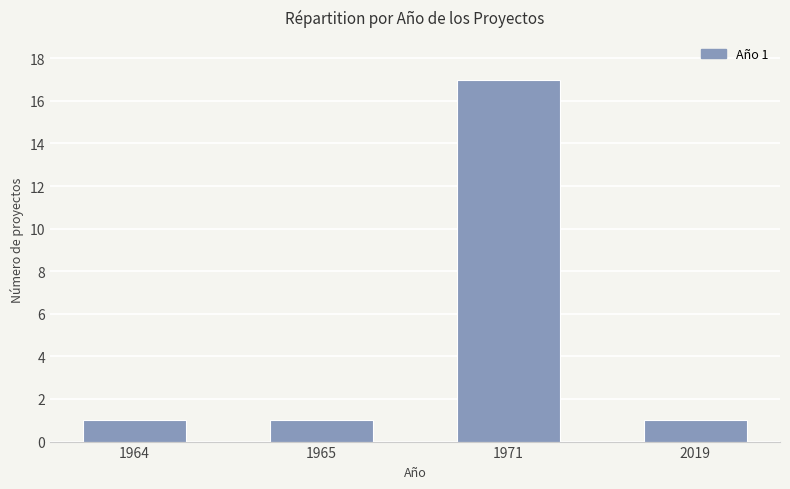

Which has a higher value, 1971 or 1965?

1971